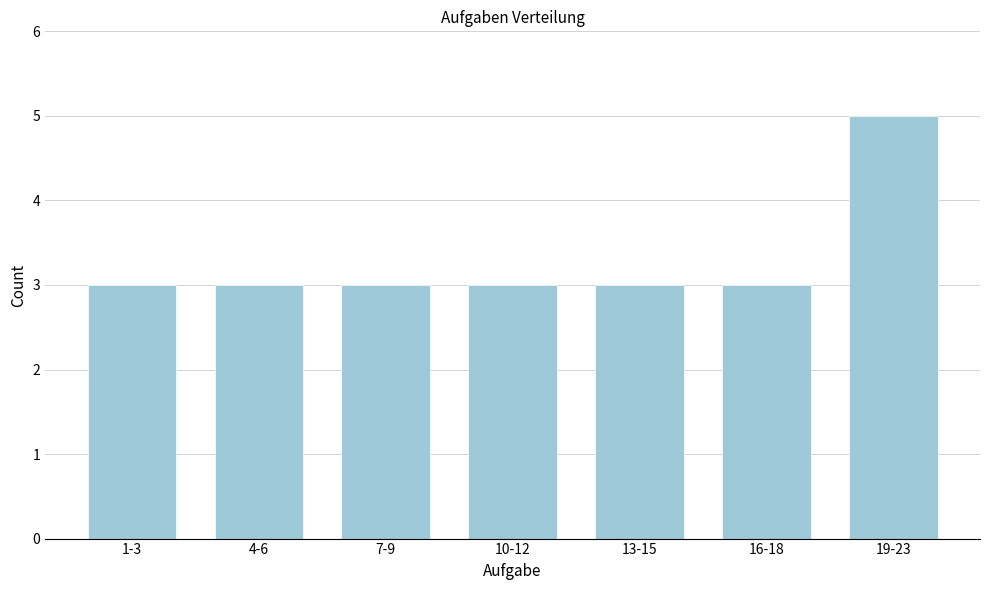

Reading left to right, list all the values displayed in this chart.

3	3	3	3	3	3	5